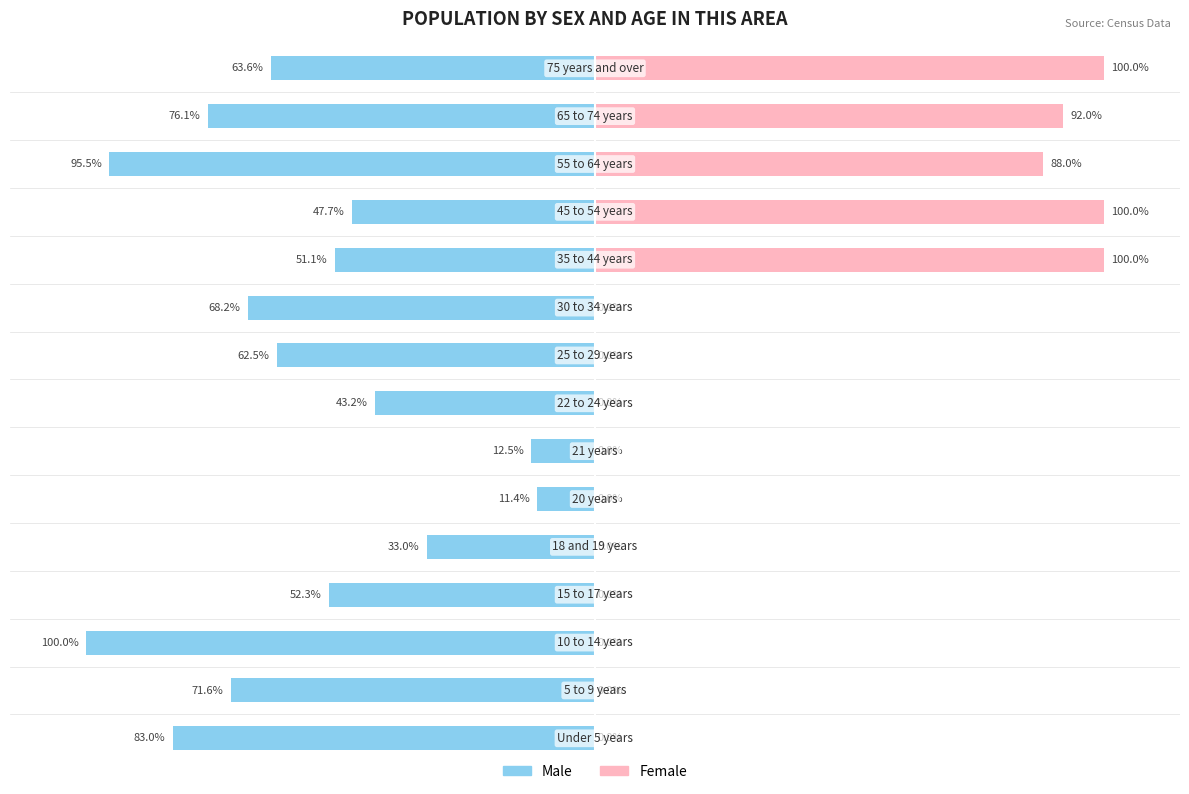

How many values in the Male series are below -62?

8